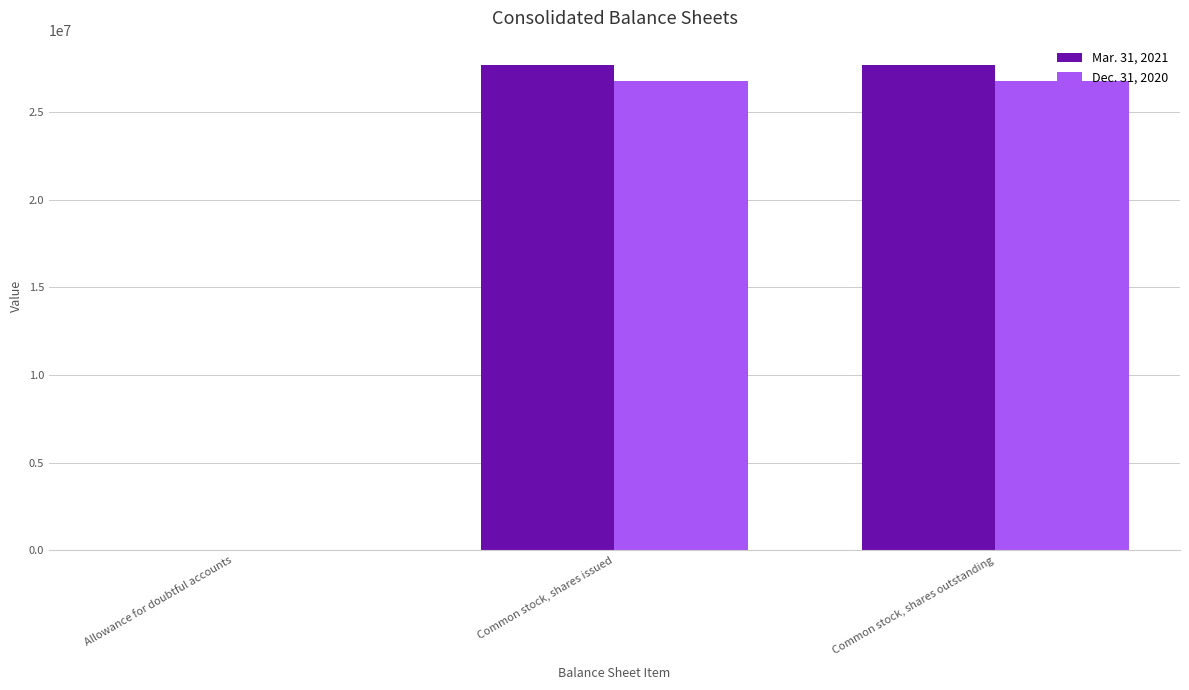

What is the approximate value of Mar. 31, 2021 at Allowance for doubtful accounts, to the nearest 100?

2000